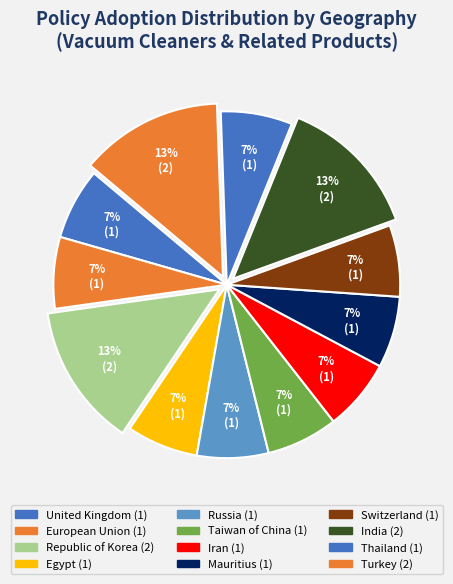

How many slices are in this pie chart?

12